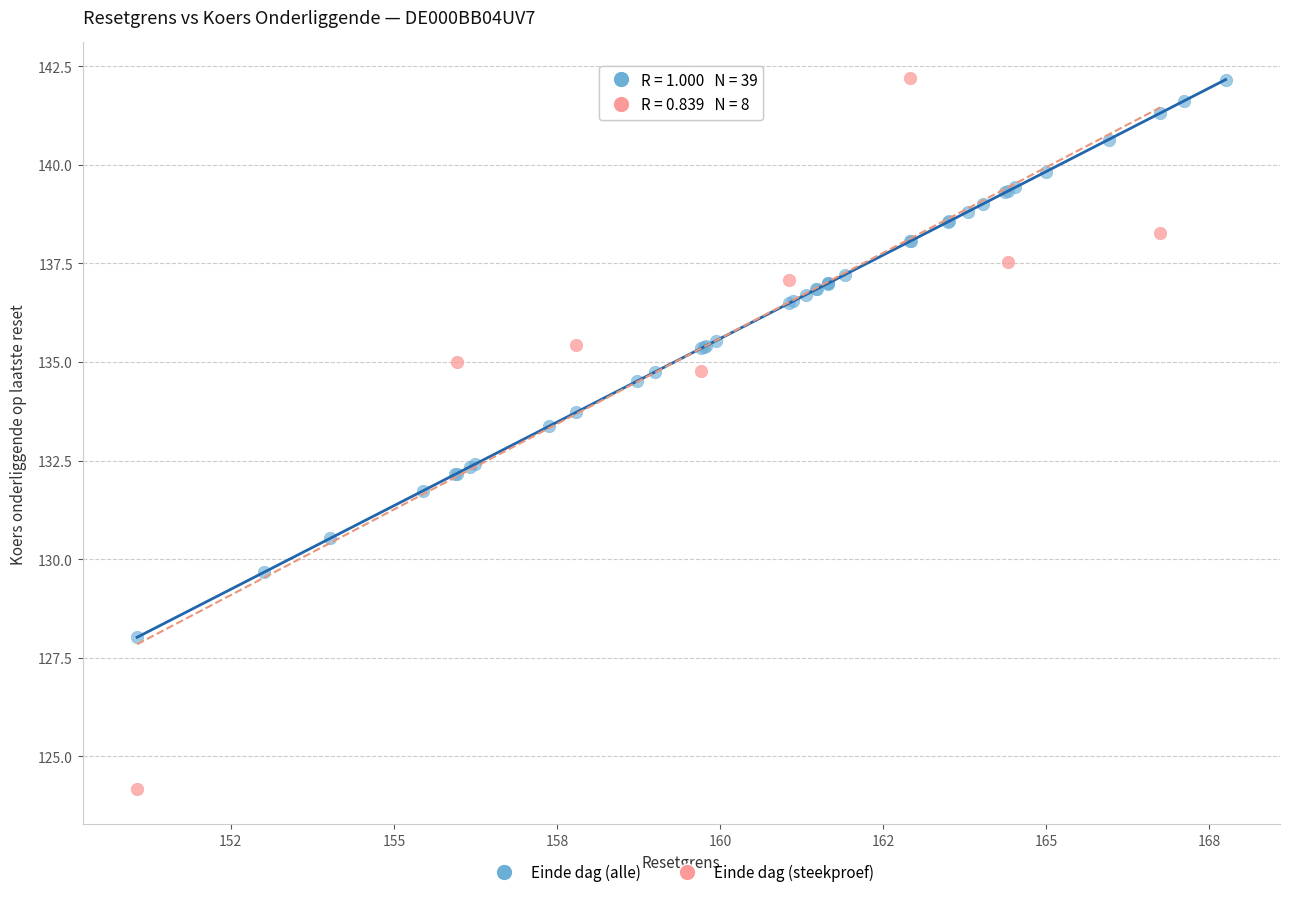

Which series has the largest Y range (max minus min)?

Einde dag (steekproef)